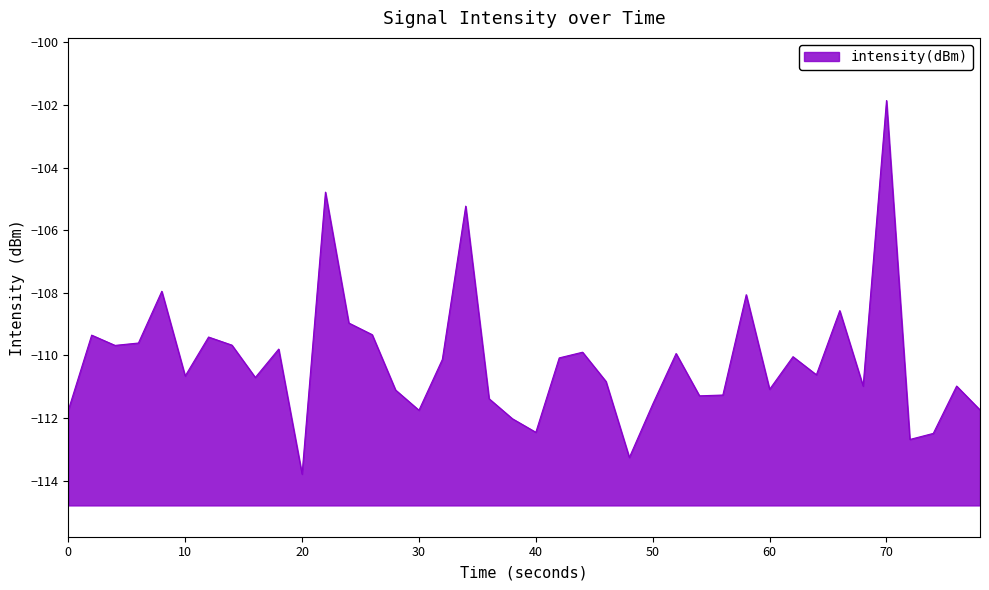

Is it true that the value at 50 is -196.9?

False